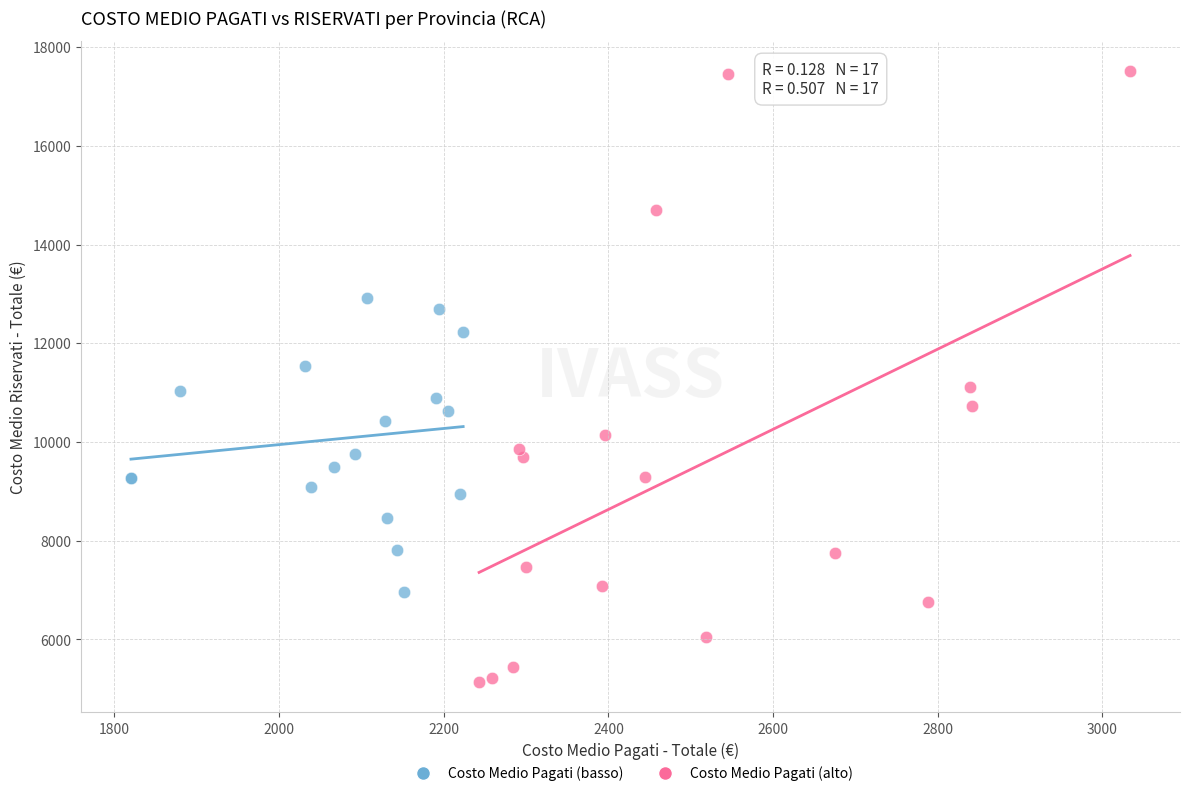

What are all the series names shown in the legend?

Costo Medio Pagati (basso), Costo Medio Pagati (alto)